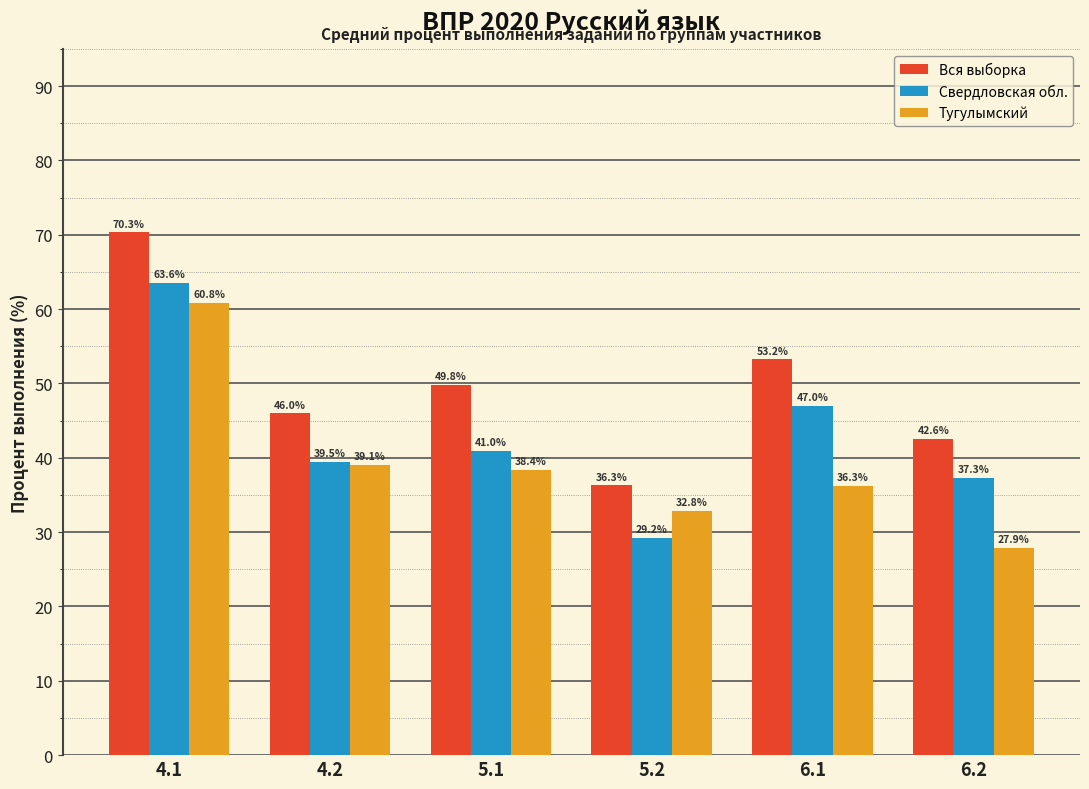

What is the sum of the Тугулымский values at 4.1 and 4.2?

99.9